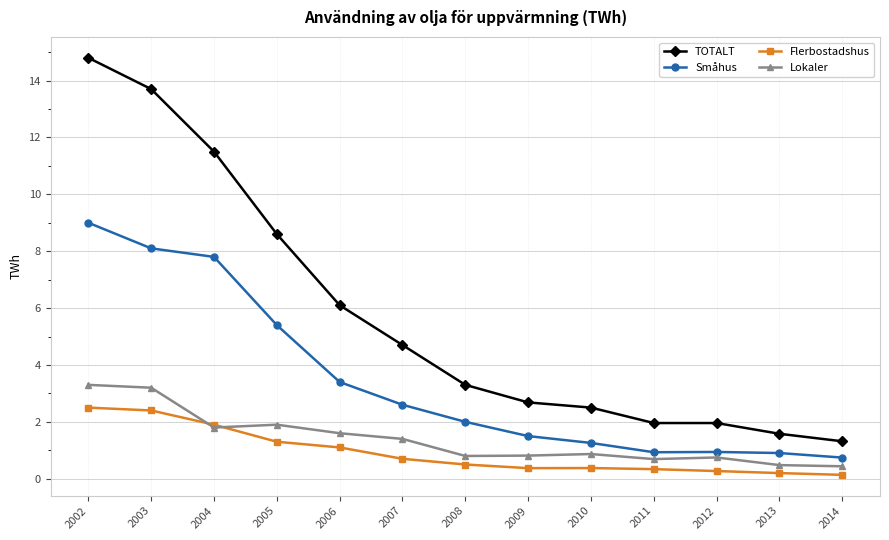

True or false: TOTALT and Småhus intersect in this chart.

False